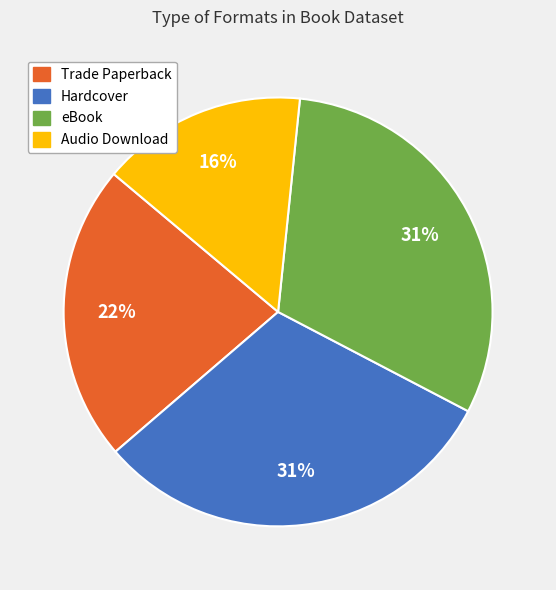

Is it true that Audio Download is 16% of the pie?

True